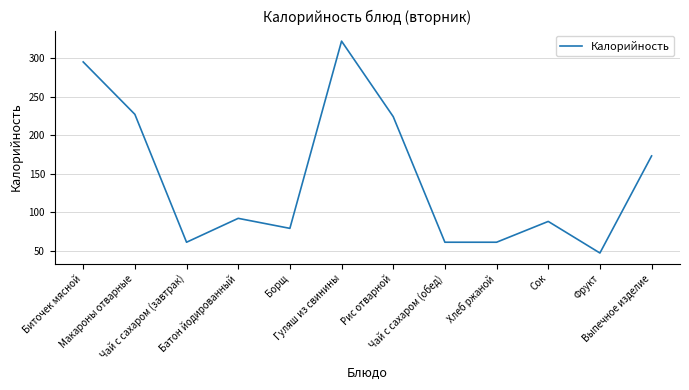

Which category has the lowest value across all series?

Фрукт